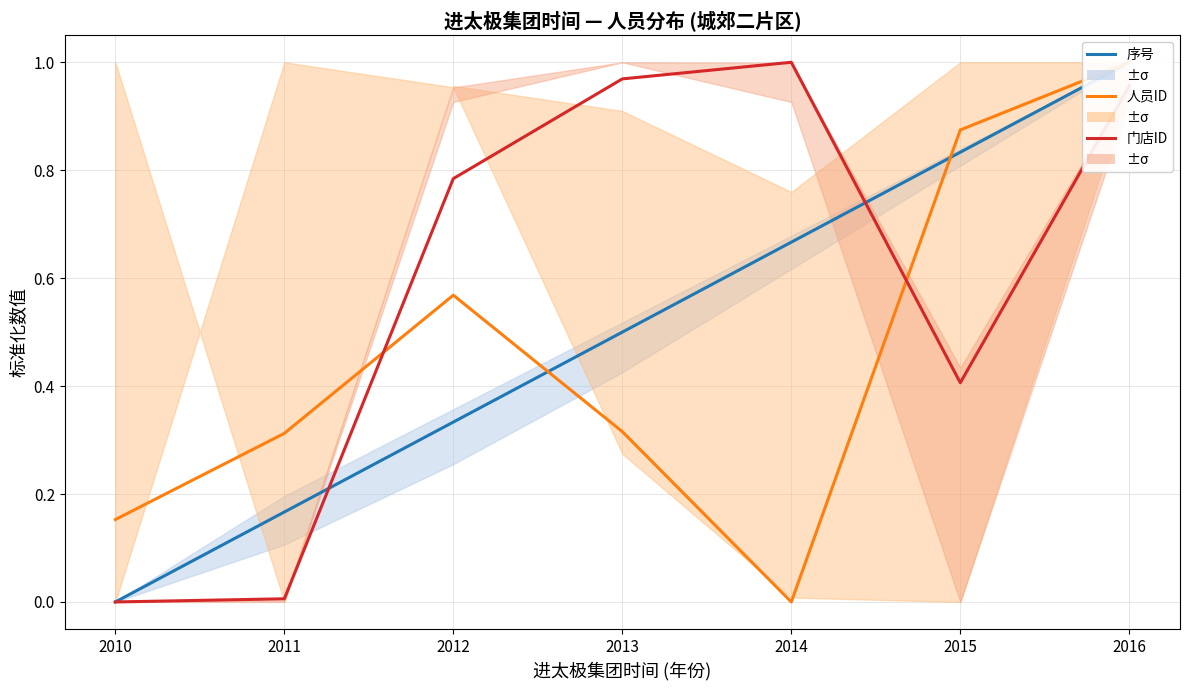

Which series has the largest total across all categories?

门店ID